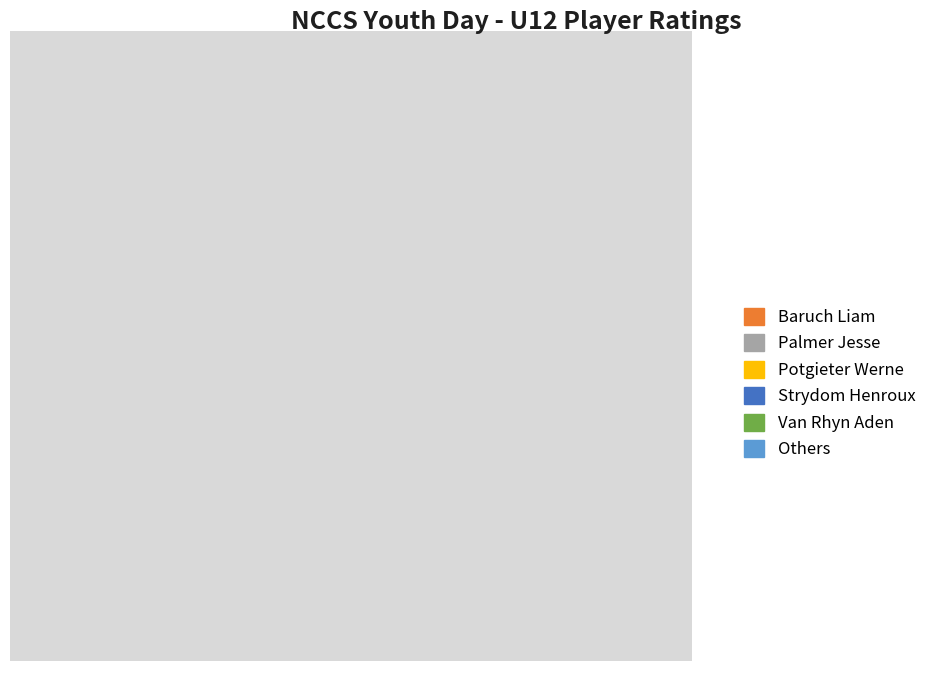

Does any single category account for the majority?

Yes